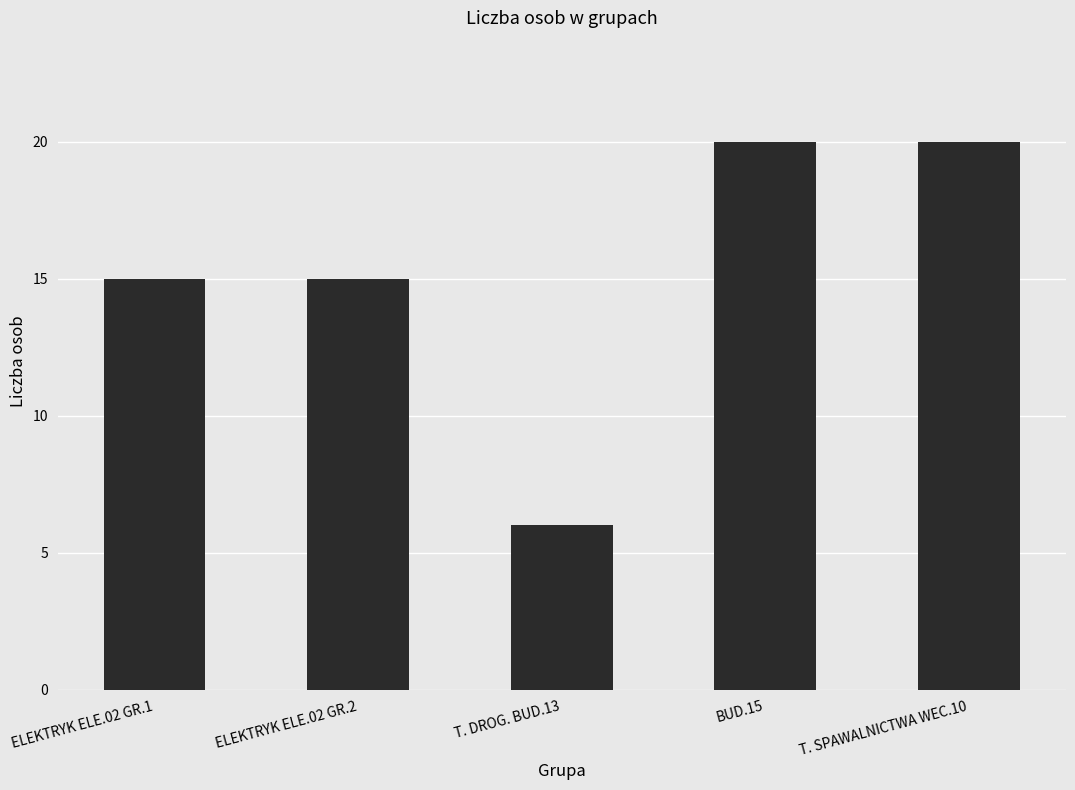

Is it true that the value at BUD.15 is 10?

False